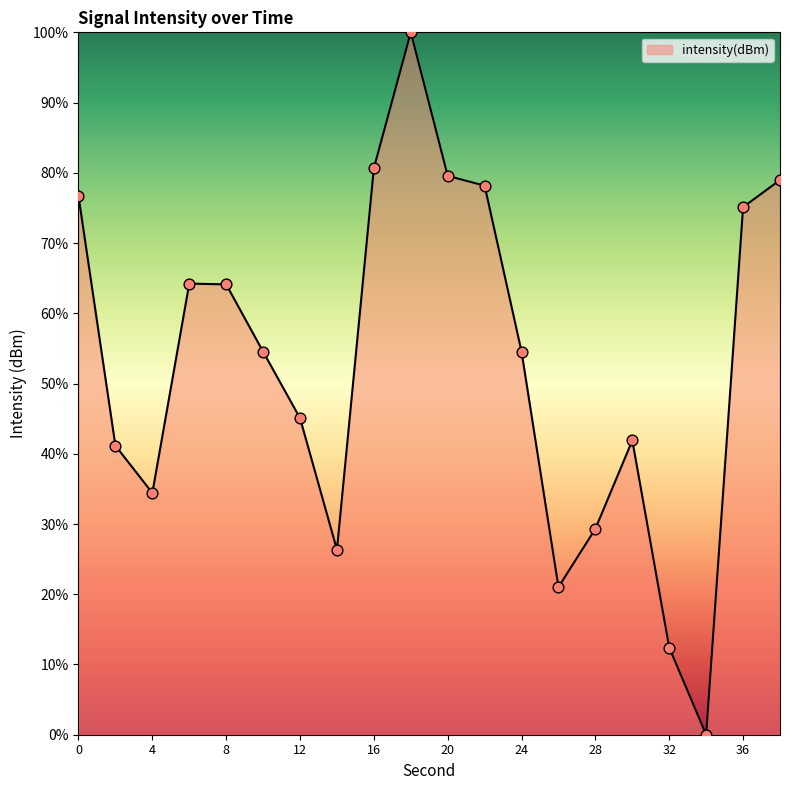

What is the greatest value displayed?

100.0